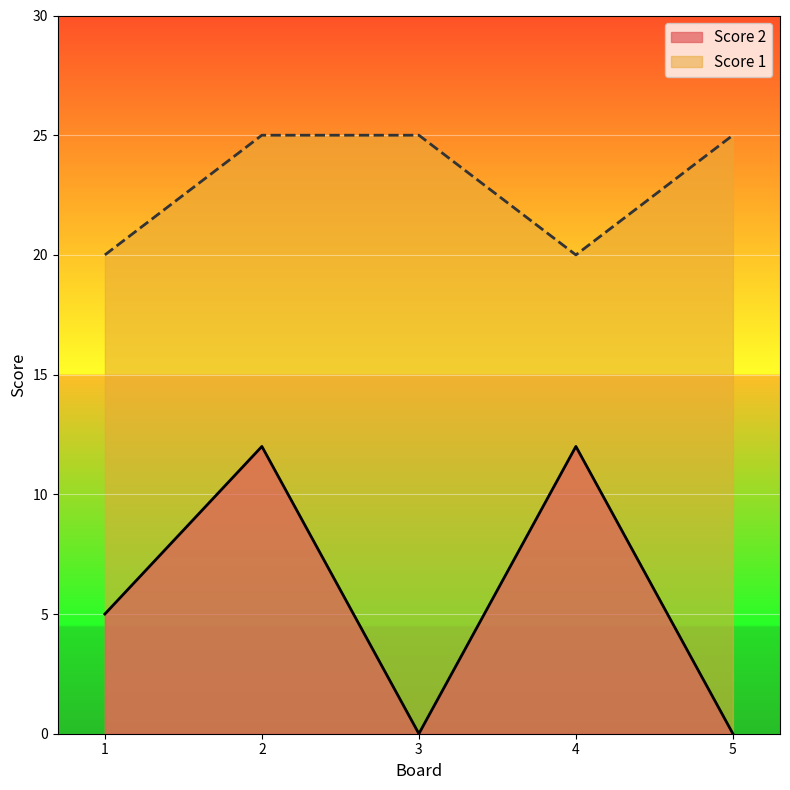

Reading right to left, extract all data points from this chart.

Score 2: 0	12	0	12	5
Score 1: 25	20	25	25	20